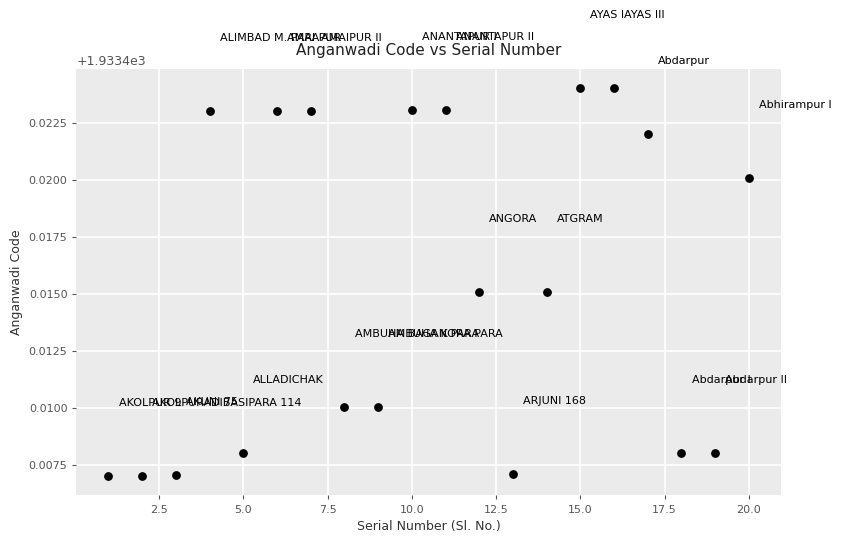

What is the range of X values (max minus min)?

19.0